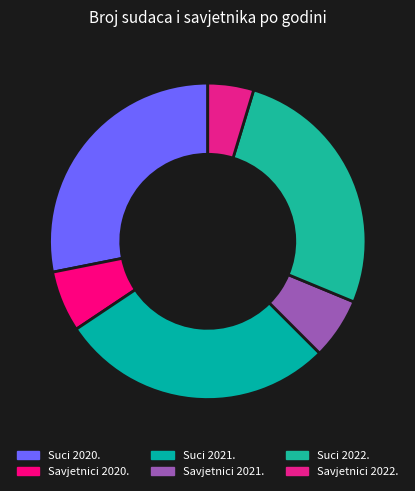

Count the number of slices in the pie.

6